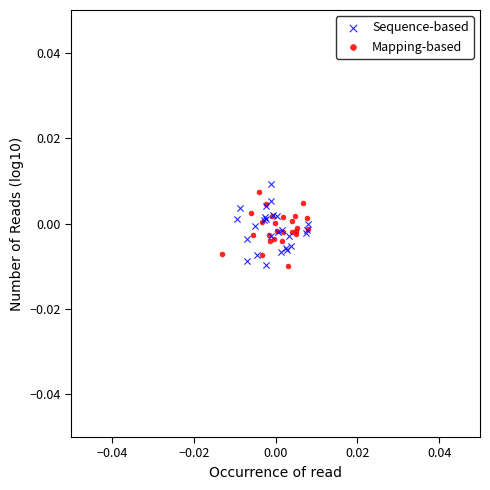

Which series has the widest spread of Y values?

Sequence-based